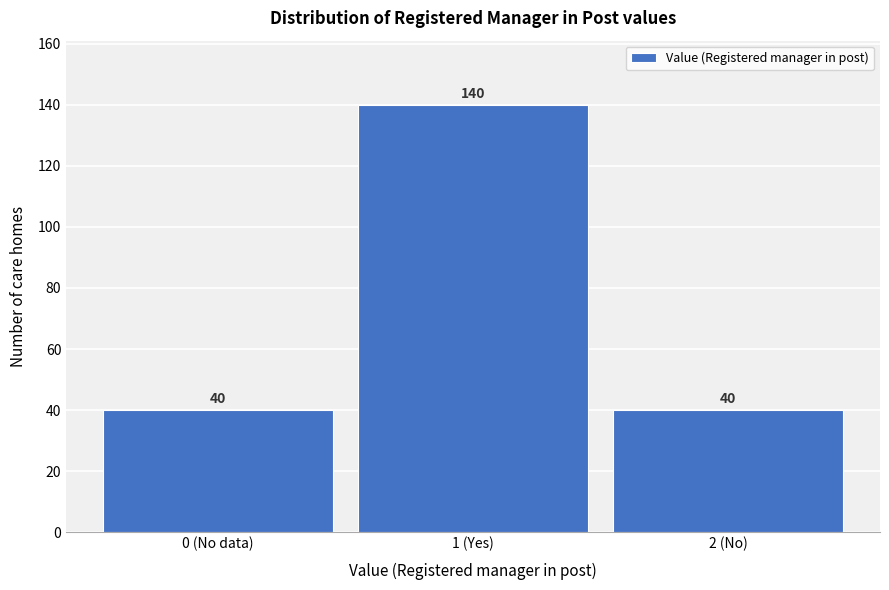

Reading right to left, extract all data points from this chart.

2 (No)=40	1 (Yes)=140	0 (No data)=40